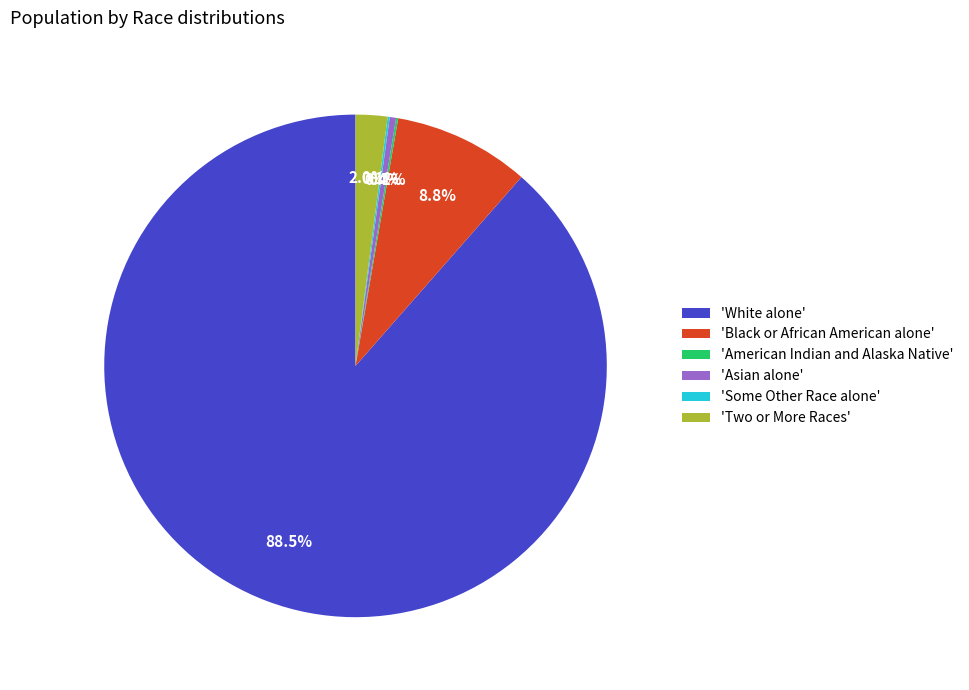

Is there a majority slice in this chart?

Yes